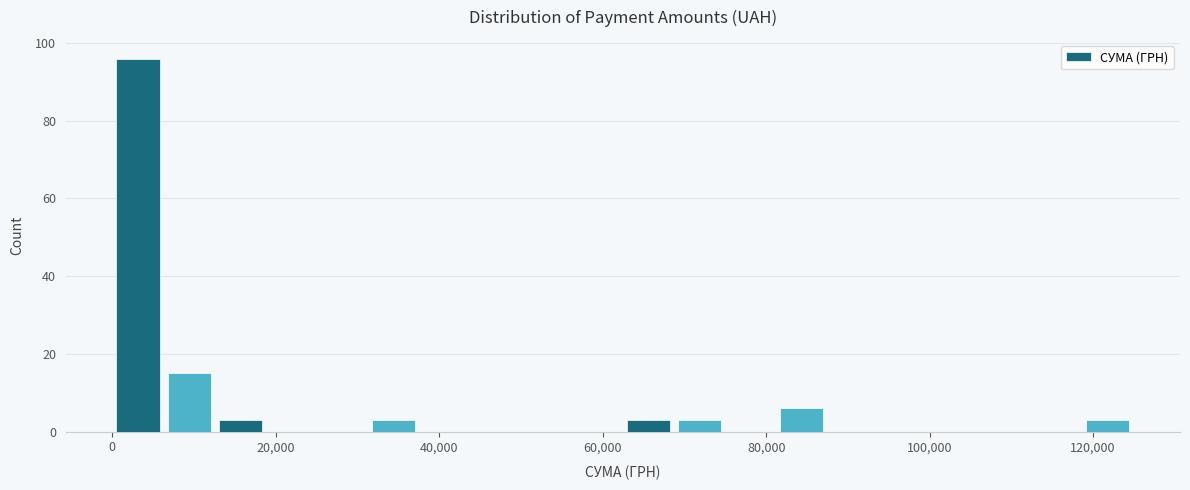

Around what value on the x-axis is the tallest bar? Give the approximate position of its centre, as read against the axis.

4000